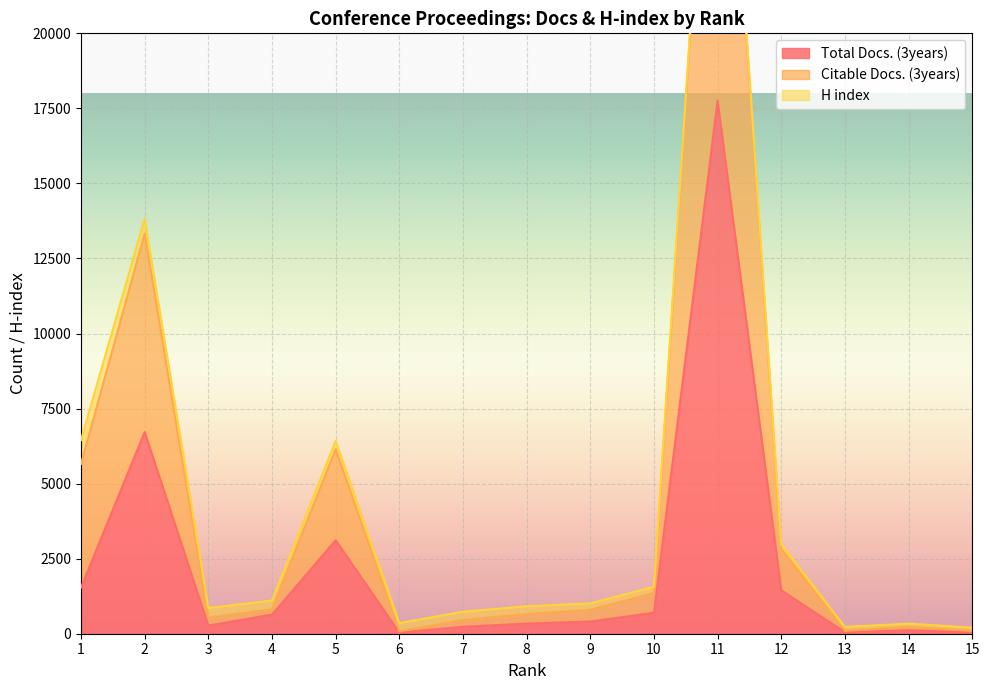

The value of Total Docs. (3years) at 1 is 1541. True or false?

True